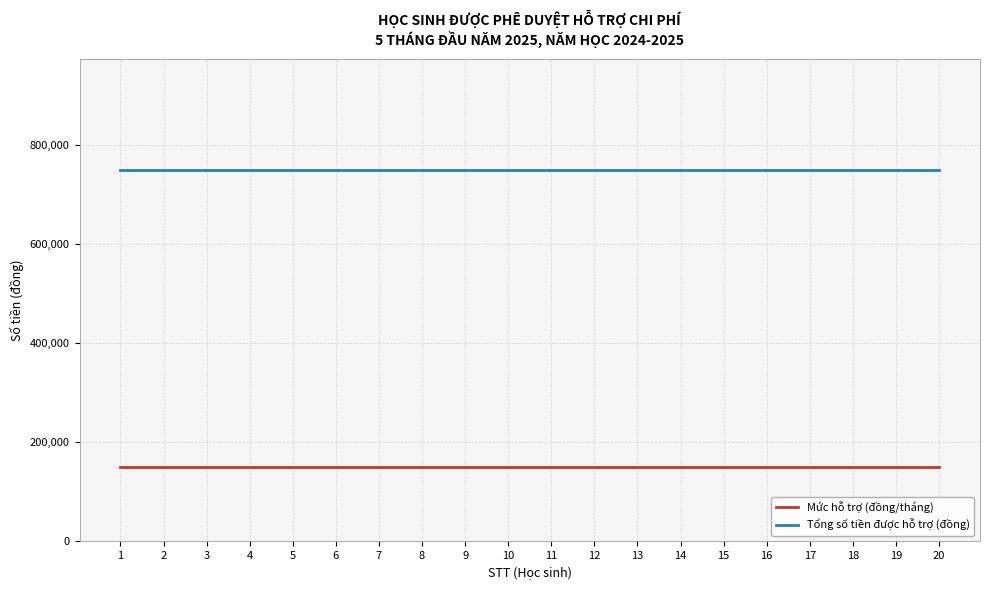

What is the spread (max minus min) of values at 17?

600000